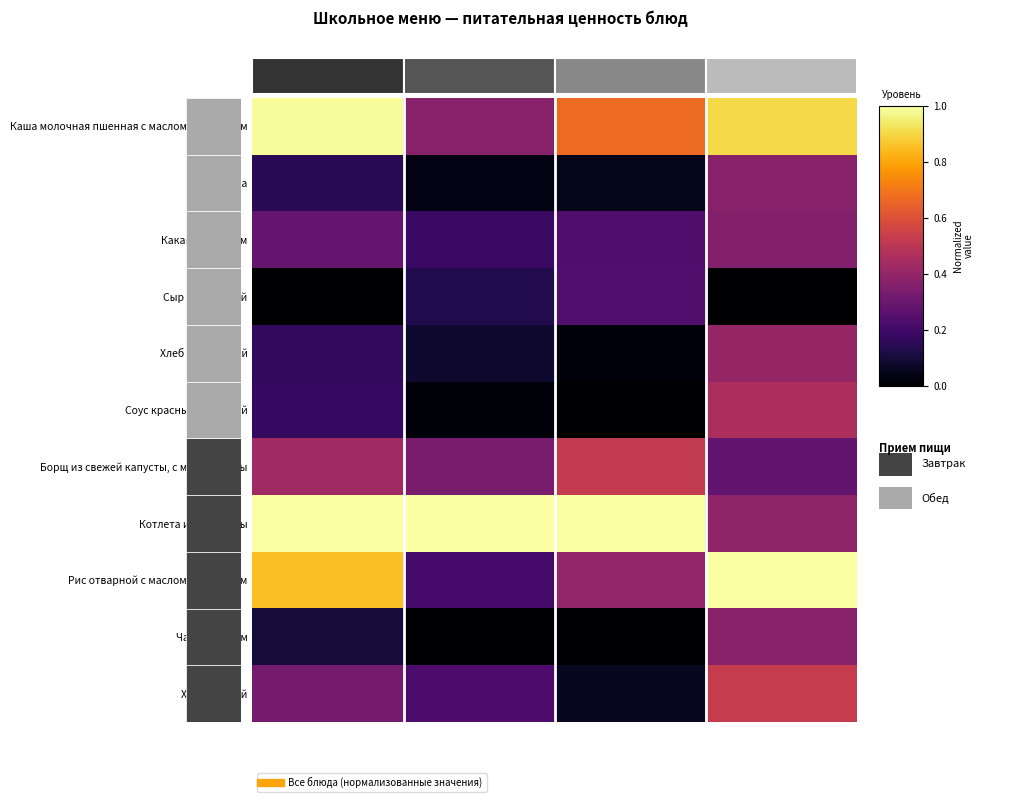

Reading left to right, list all the values displayed in this chart.

Каша молочная пшенная с маслом сливочным: Калорийность=1.0	Белки=0.4	Жиры=0.7	Углеводы=0.9
Груша: Калорийность=0.1	Белки=0.0	Жиры=0.0	Углеводы=0.4
Какао с молоком: Калорийность=0.3	Белки=0.2	Жиры=0.2	Углеводы=0.4
Сыр российский: Калорийность=0.0	Белки=0.1	Жиры=0.2	Углеводы=0.0
Хлеб пшеничный: Калорийность=0.2	Белки=0.1	Жиры=0.0	Углеводы=0.4
Соус красный основной: Калорийность=0.2	Белки=0.0	Жиры=0.0	Углеводы=0.5
Борщ из свежей капусты, с мясом птицы: Калорийность=0.4	Белки=0.3	Жиры=0.5	Углеводы=0.3
Котлета из говядины: Калорийность=1.0	Белки=1.0	Жиры=1.0	Углеводы=0.4
Рис отварной с маслом сливочным: Калорийность=0.9	Белки=0.2	Жиры=0.4	Углеводы=1.0
Чай с сахаром: Калорийность=0.1	Белки=0.0	Жиры=0.0	Углеводы=0.4
Хлеб ржаной: Калорийность=0.3	Белки=0.2	Жиры=0.1	Углеводы=0.5